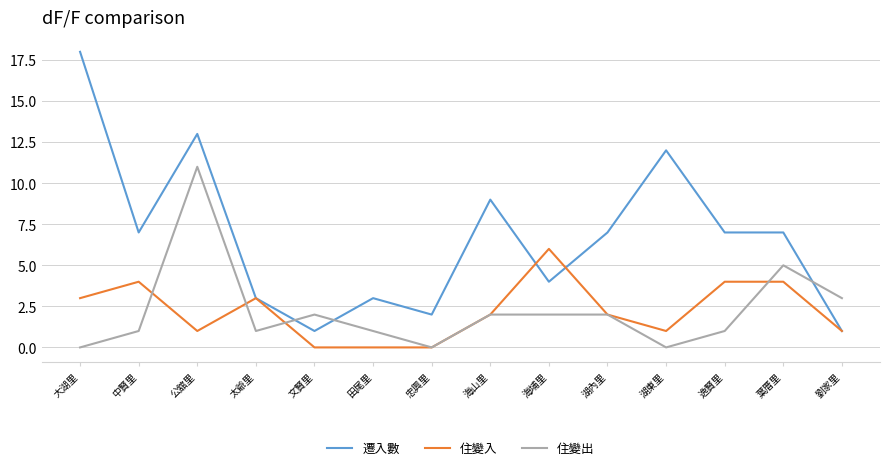

Where do 遷入數 and 住變出 first cross each other?

太爺里 and 文賢里